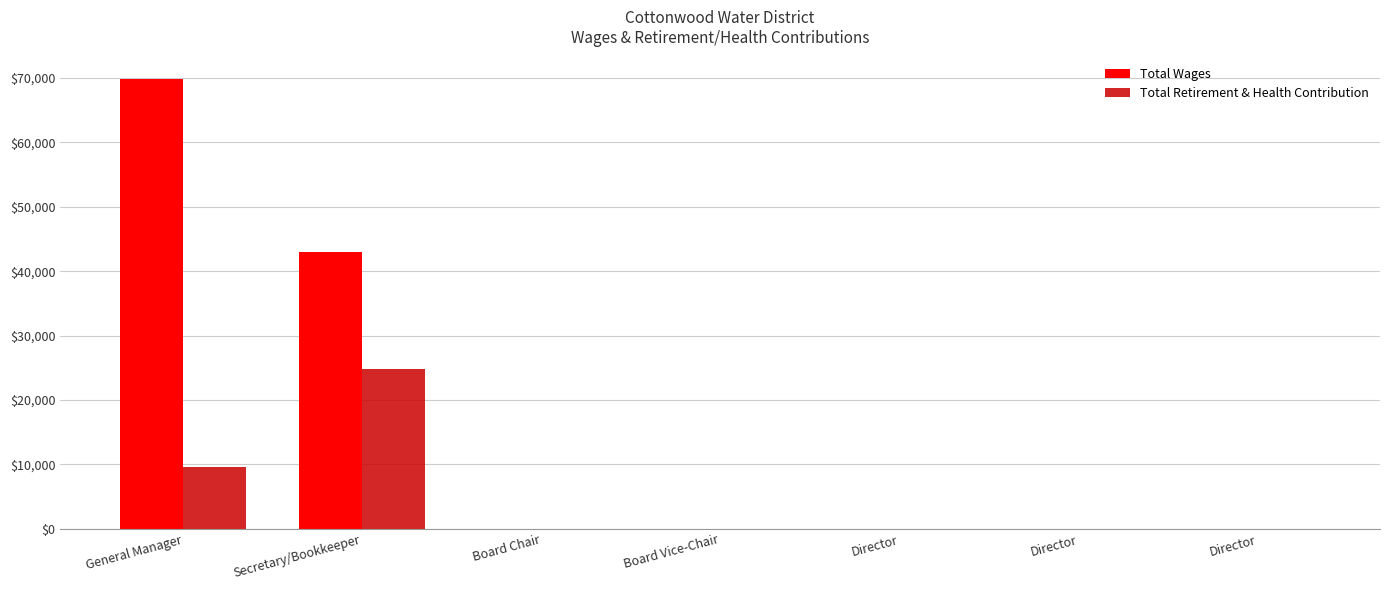

Rank the categories by Total Wages value from lowest to highest.

Board Chair, Board Vice-Chair, Director, Director, Director, Secretary/Bookkeeper, General Manager